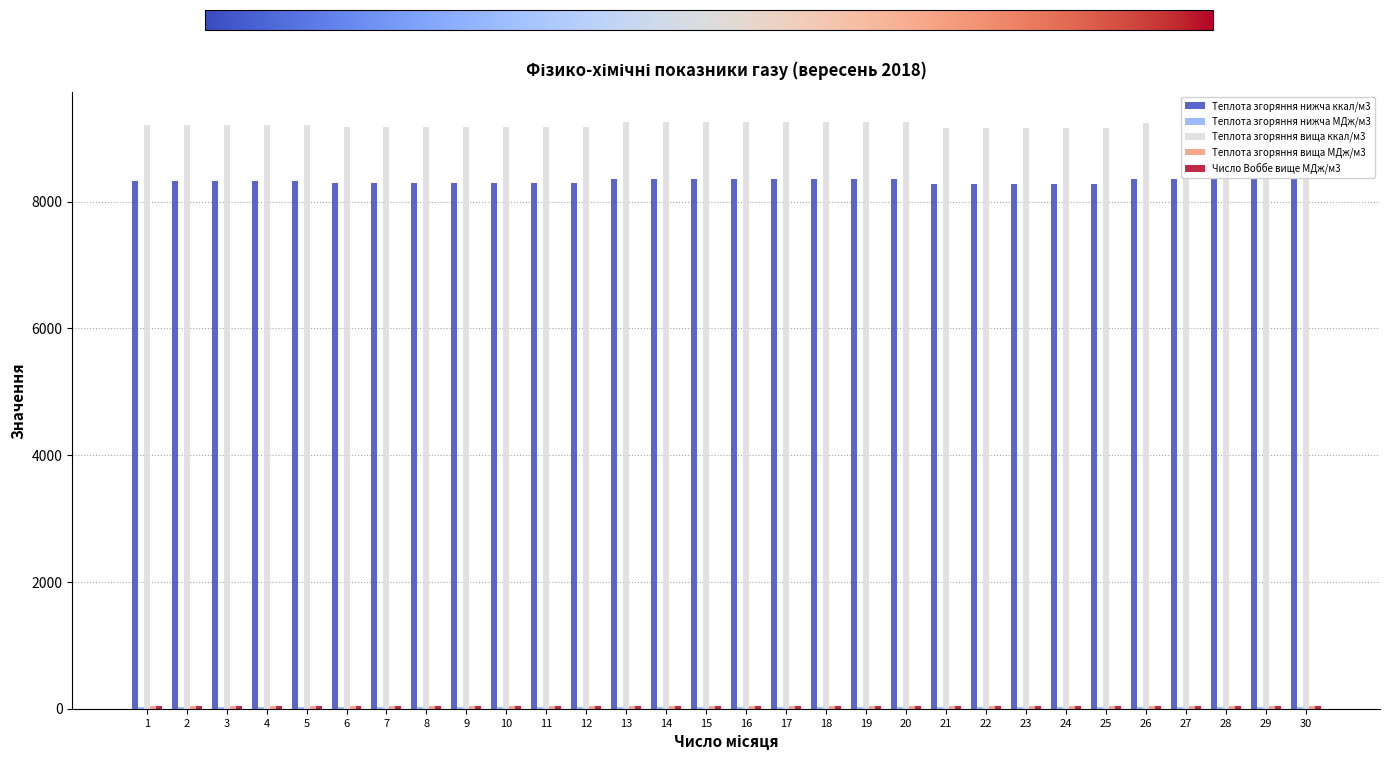

What is the maximum value shown in the chart?

9258.7